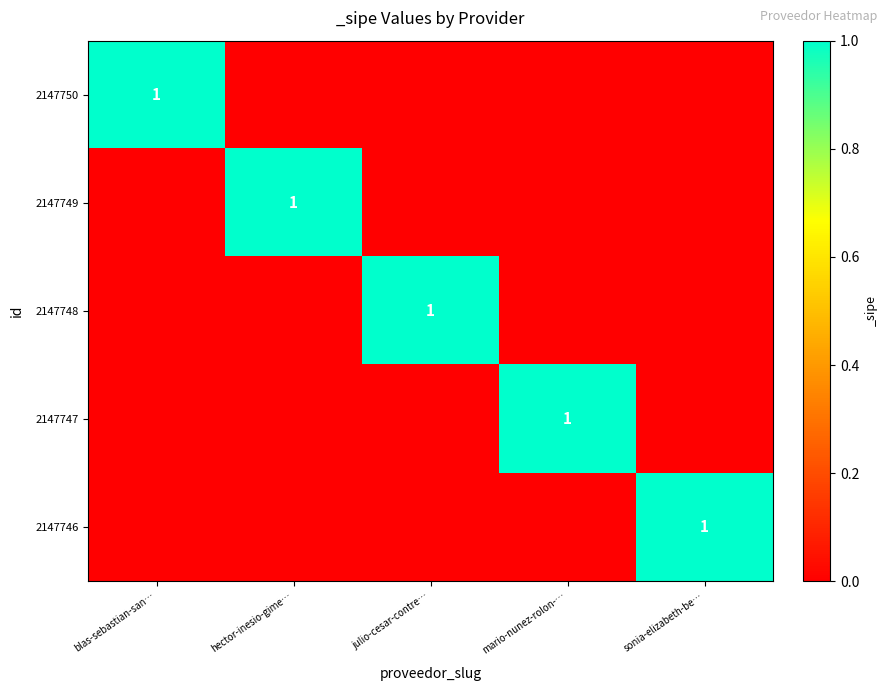

Is it true that 2147746 equals 0 at sonia-elizabeth-be…?

False